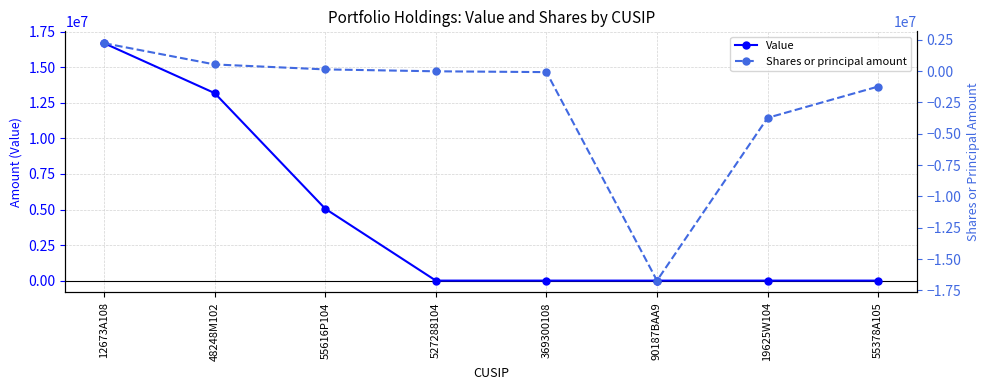

In Shares or principal amount, how many points are lower than both neighbors (excluding endpoints)?

1